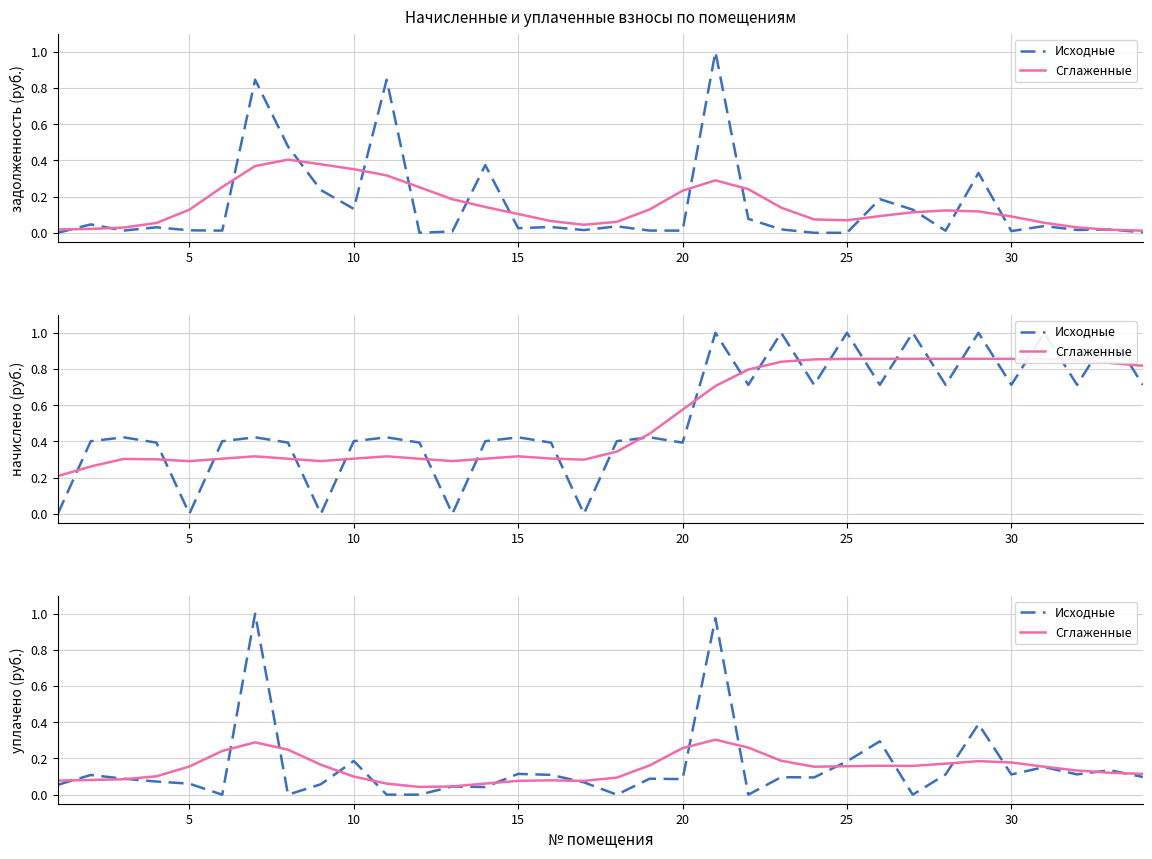

True or false: уплачено (сглаженное) and начислено (сглаженное) cross at least once.

False